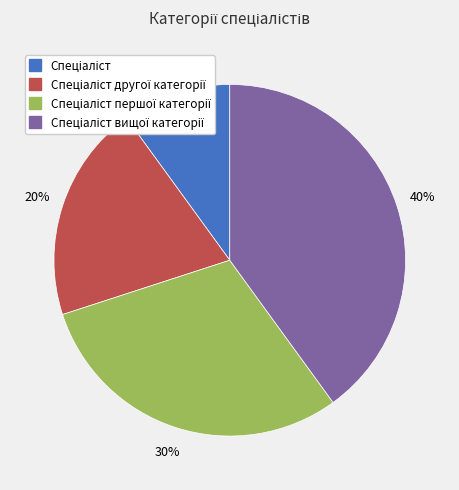

Is there any slice that represents more than half of the pie?

No